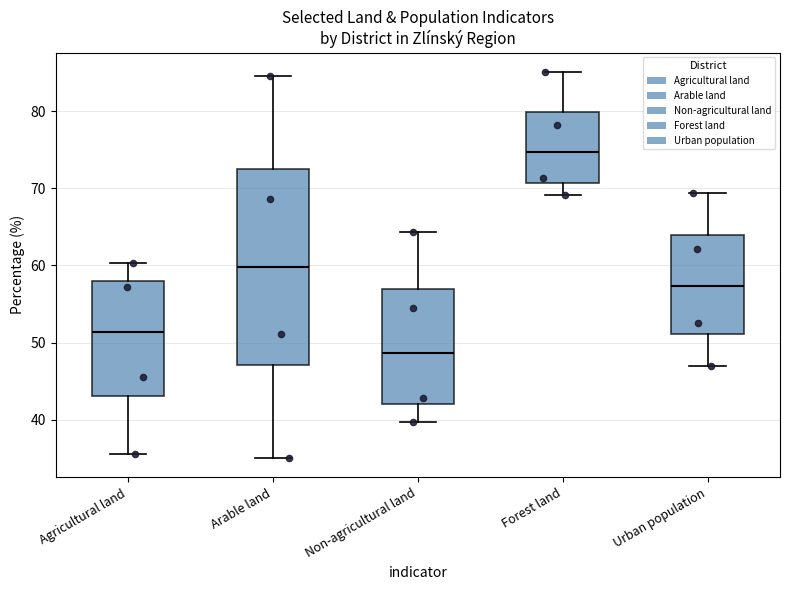

Which box's median line is the lowest?

Non-agricultural land